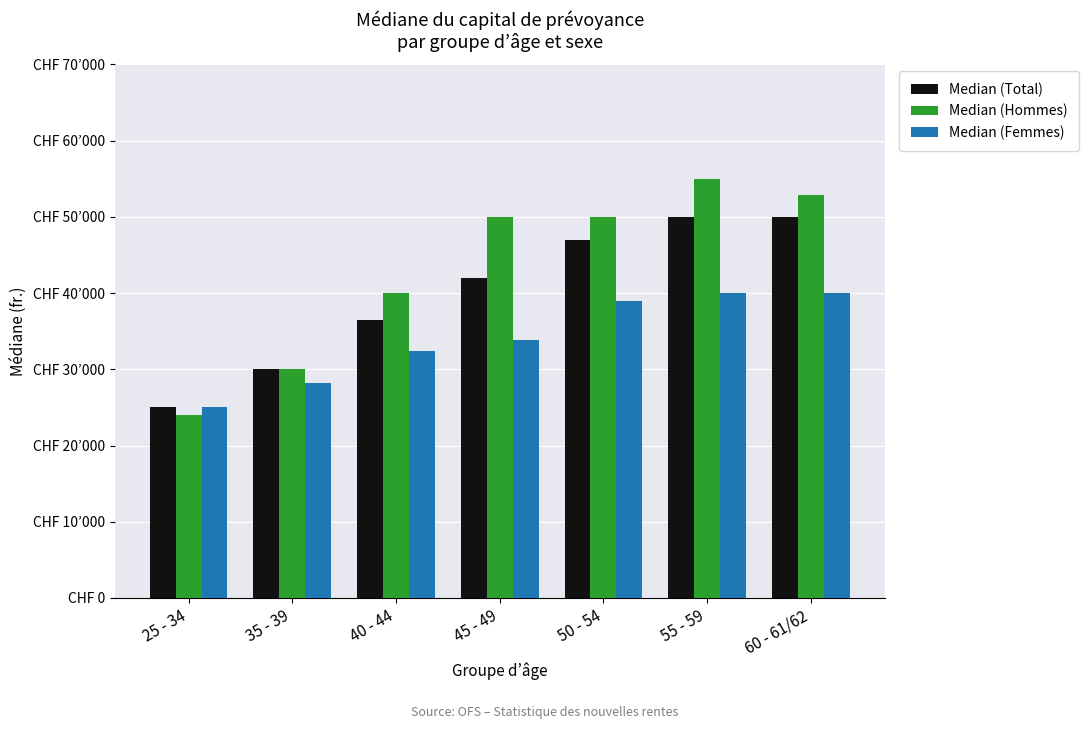

Are the bars horizontal?

No